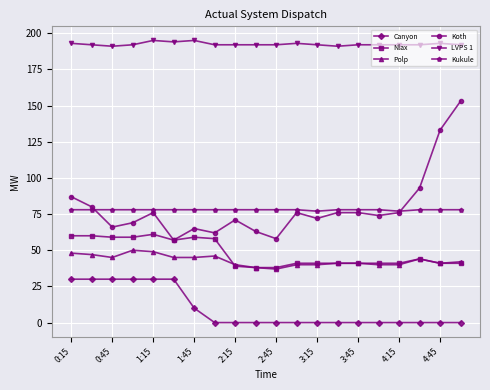

What are all the series names shown in the legend?

Canyon, Nlax, Polp, Koth, LVPS 1, Kukule